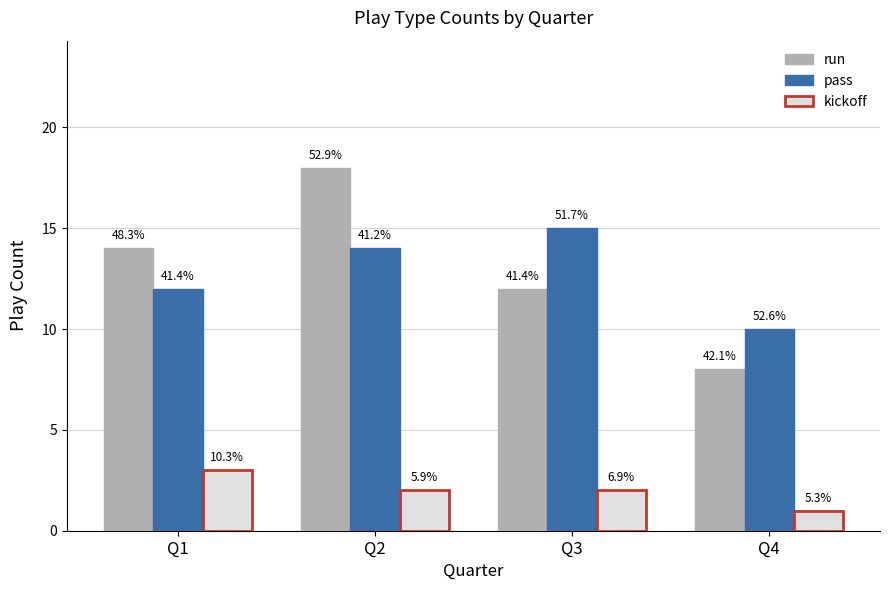

What are all the series names shown in the legend?

run, pass, kickoff